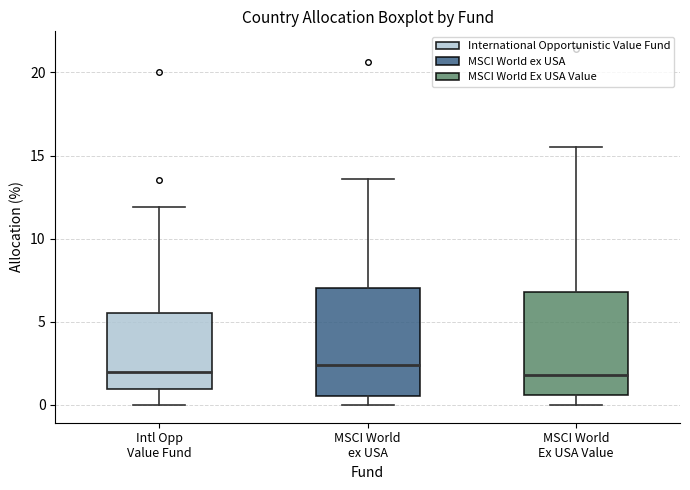

Reading left to right, transcribe this box plot: for each box, give where its median line is, the range the box spans, and where its two whiskers end, as read against the y-axis. The values are not printed on the chart, so give them approximately, as read against the axis.

Intl Opp Value Fund: median 2.0, box 1.0 to 5.5, whiskers 0.0 to 12.0
MSCI World ex USA: median 2.5, box 0.5 to 7.0, whiskers 0.0 to 13.5
MSCI World Ex USA Value: median 2.0, box 0.5 to 7.0, whiskers 0.0 to 15.5